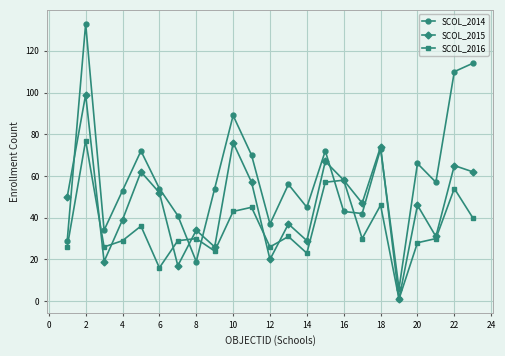

True or false: SCOL_2014 and SCOL_2016 cross at least once.

True